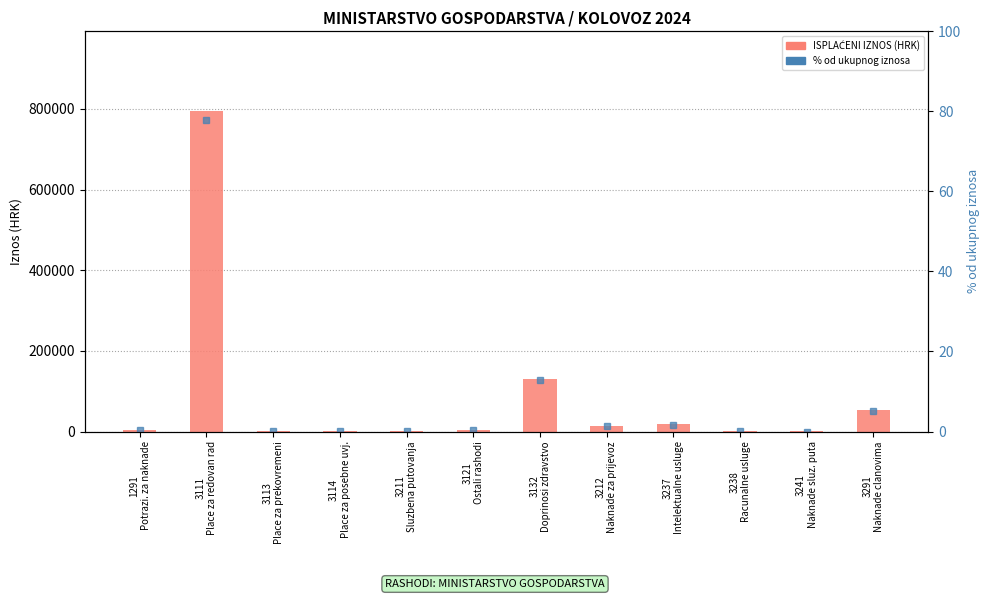

List the series in order of their peak value, highest first.

ISPLAĆENI IZNOS, % od ukupnog